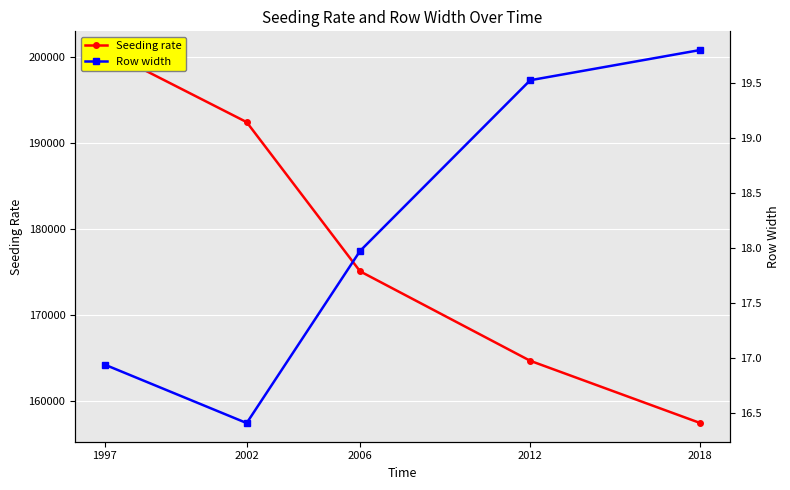

Which series has the widest spread of values?

Seeding rate